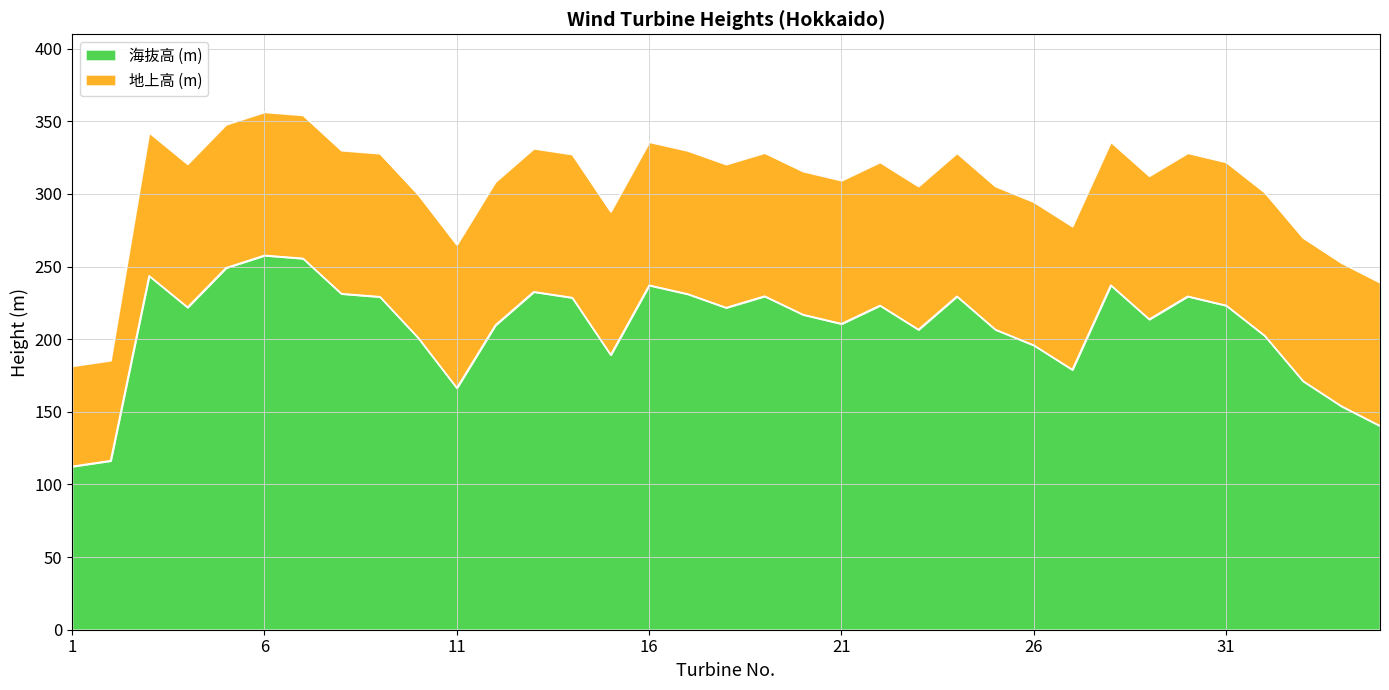

List the labels in order of value, largest first.

6, 7, 5, 3, 28, 16, 13, 8, 17, 19, 24, 30, 9, 14, 22, 31, 4, 18, 20, 29, 21, 12, 23, 25, 32, 10, 26, 15, 27, 33, 11, 34, 35, 2, 1